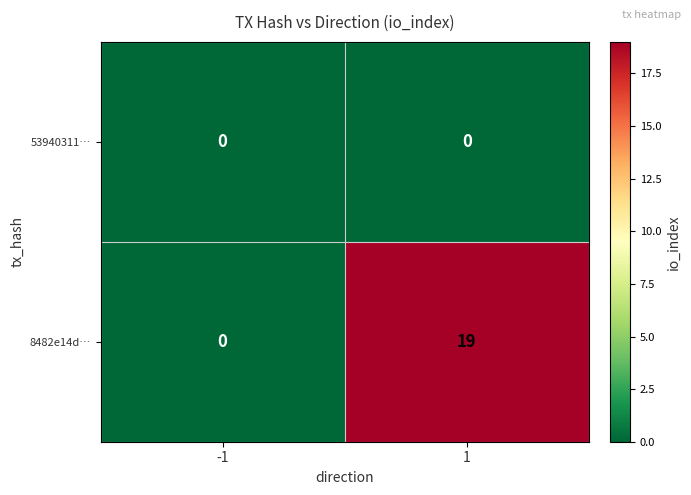

List the series in order of their peak value, highest first.

8482e14d…, 53940311…